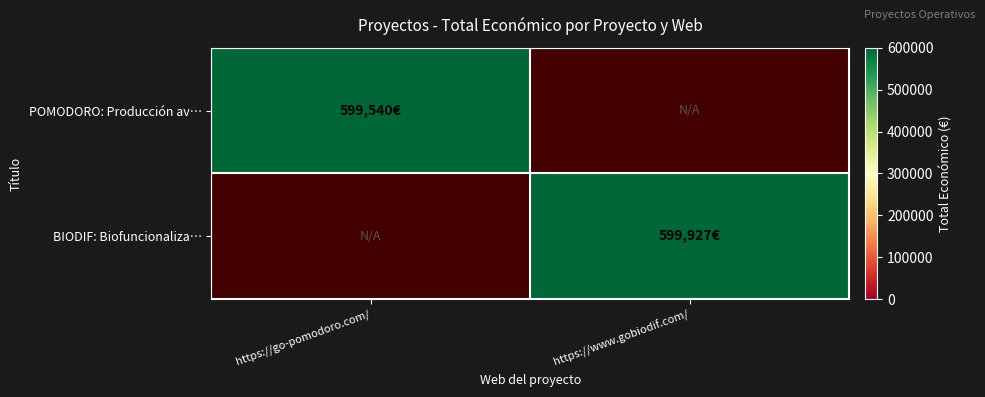

At which label is POMODORO: Producción av… closest to 599540?

https://go-pomodoro.com/